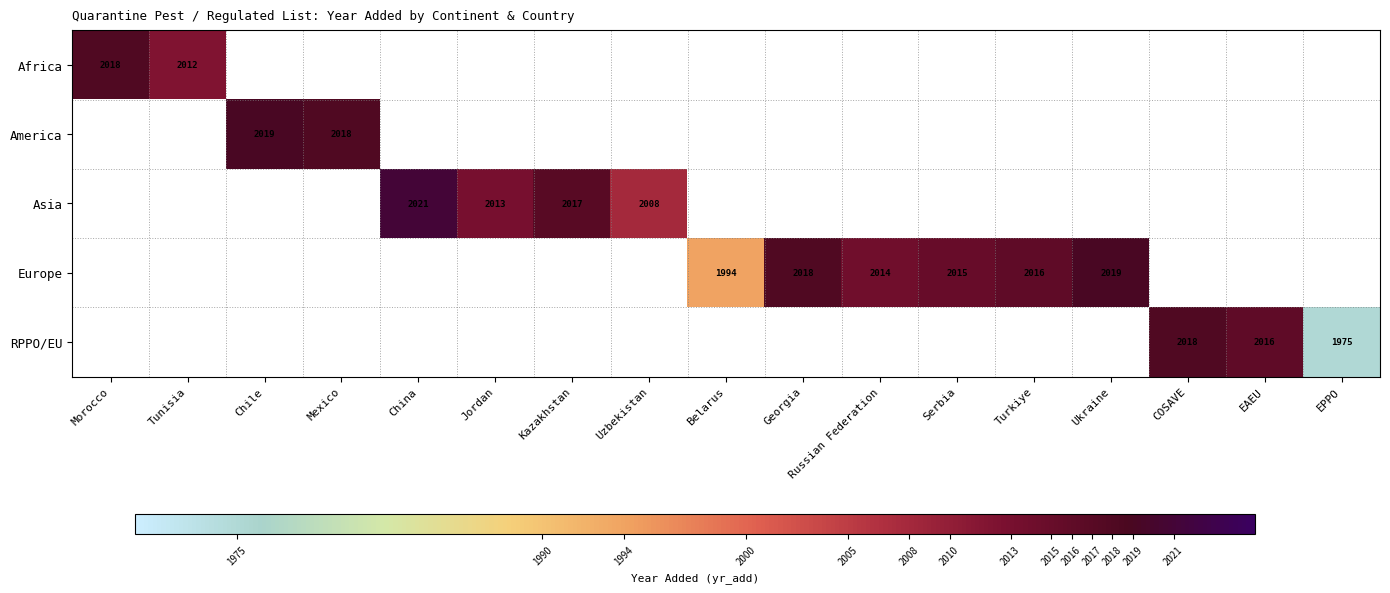

True or false: Europe has a value of 1994.0 at Belarus.

True